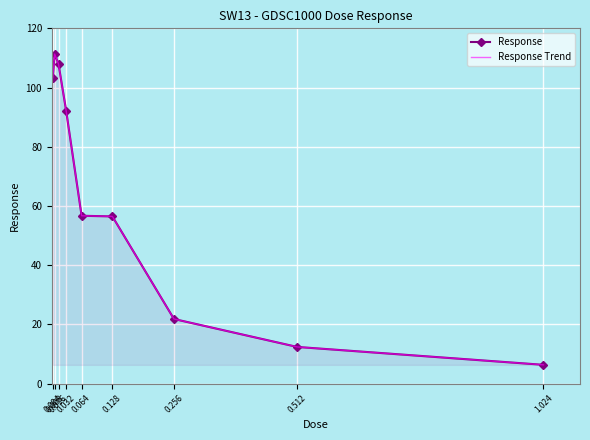

Reading right to left, what are all the values shown in this chart?

Response: 1.024=6.3	0.512=12.4	0.256=21.8	0.128=56.5	0.064=56.7	0.032=92.0	0.016=107.9	0.008=111.3	0.004=103.3
Response Trend: 1.024=6.3	0.512=12.4	0.256=21.8	0.128=56.5	0.064=56.7	0.032=92.0	0.016=107.9	0.008=111.3	0.004=103.3